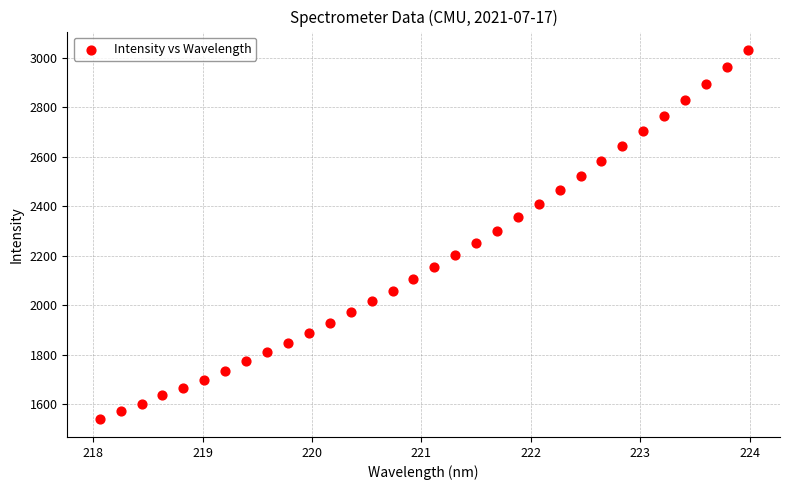

What is the range of X values (max minus min)?

5.9